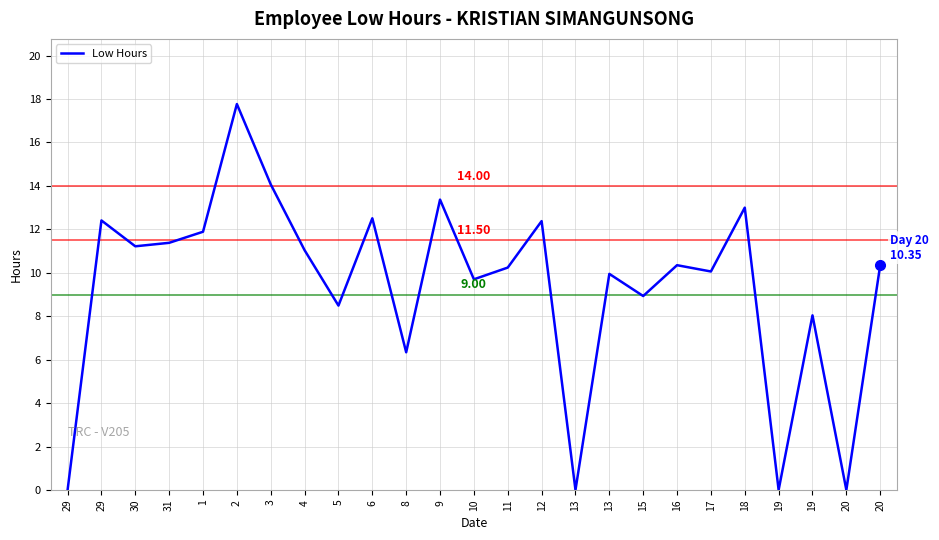

Does the chart have visible grid lines?

Yes